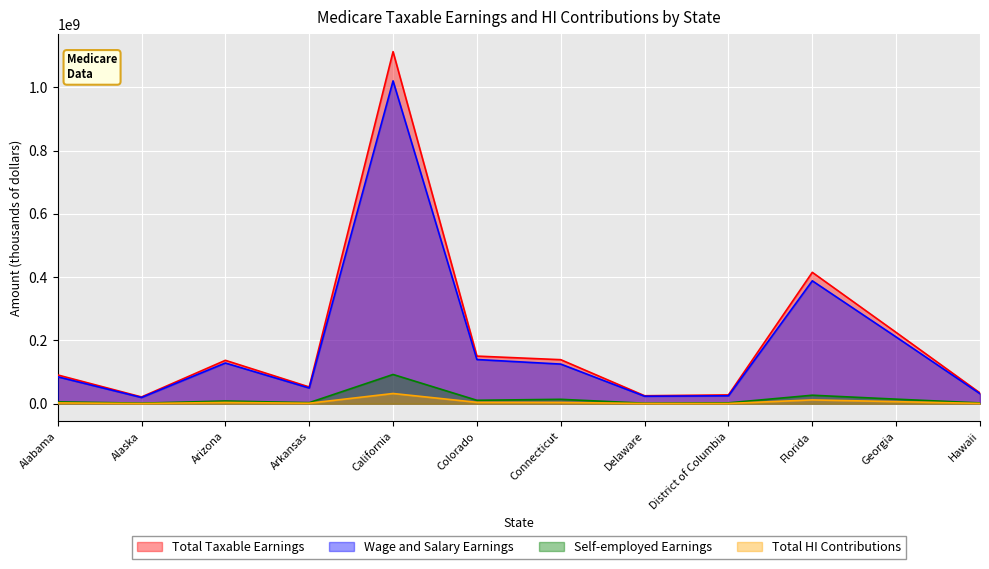

What is the difference between the Wage and Salary Earnings values at Alabama and Arizona?

43563923